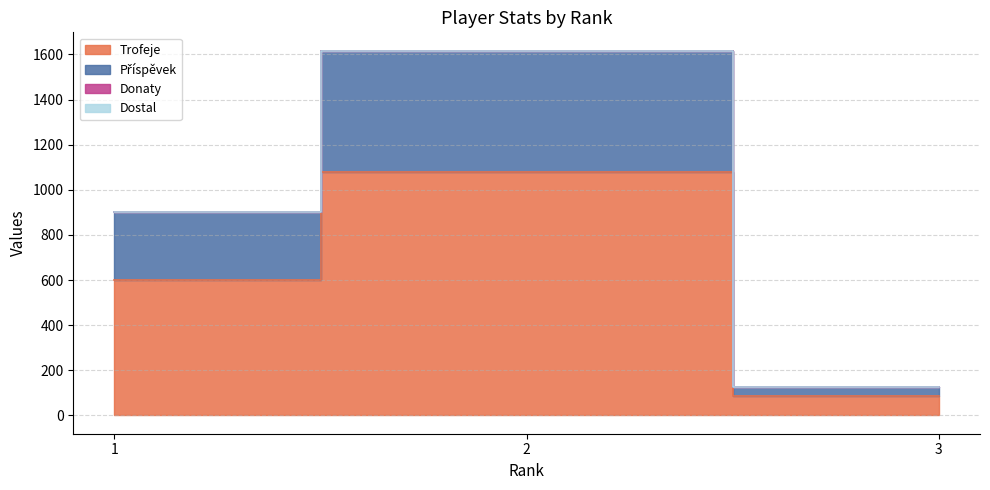

What is the value of the Příspěvek point at the 1st from the left?

900